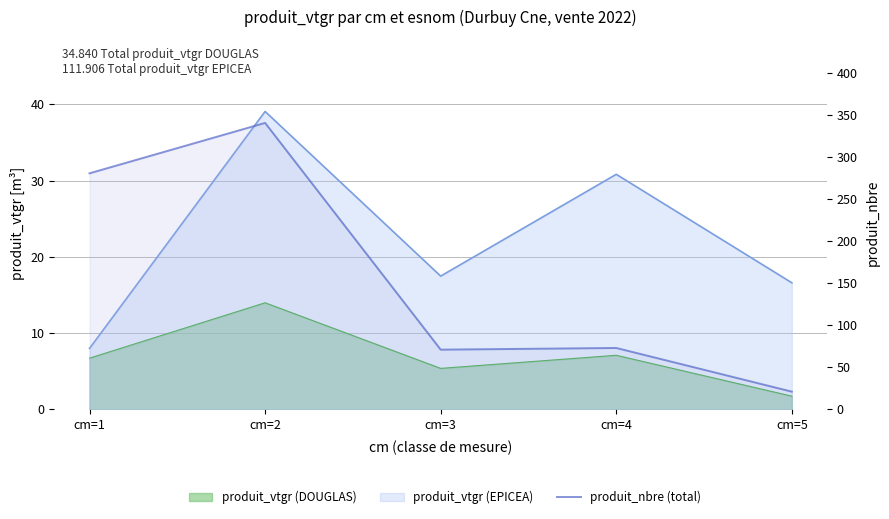

Between cm=1 and cm=5, which is larger?

cm=1